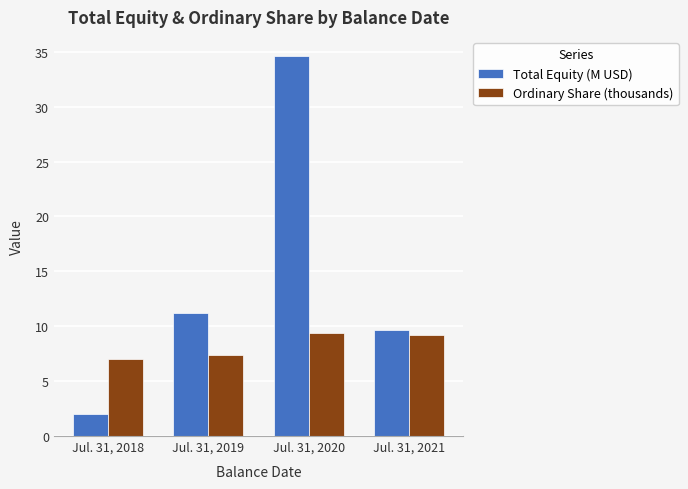

What is the spread (max minus min) of values at Jul. 31, 2021?

0.5